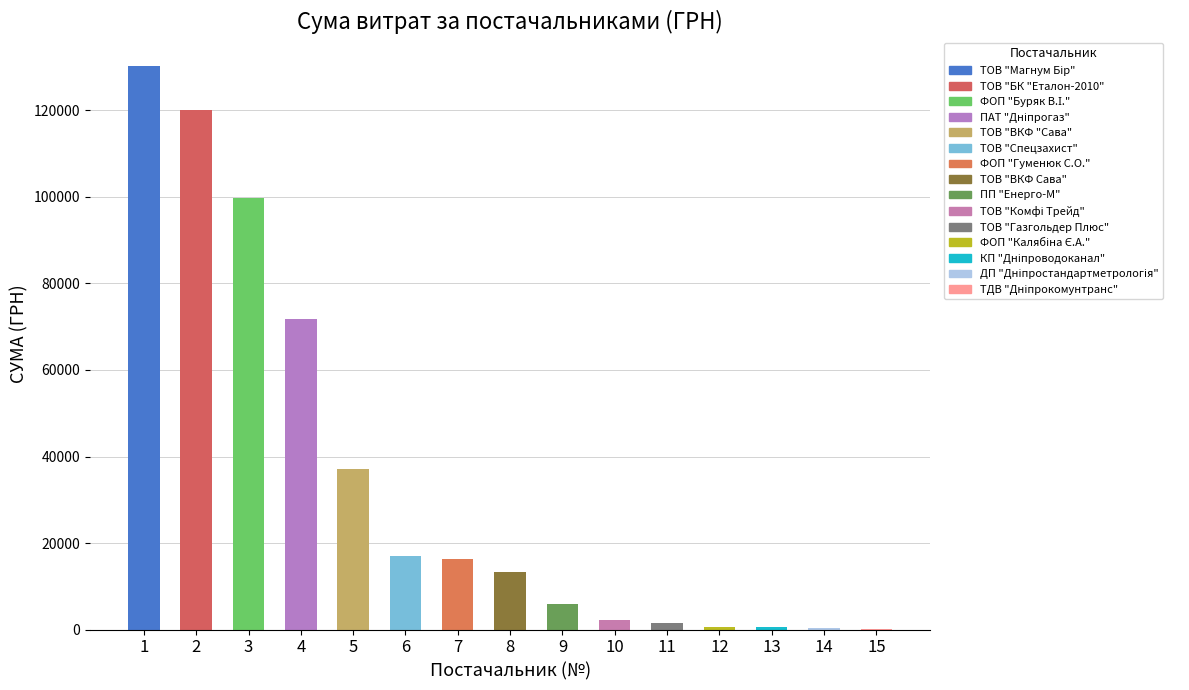

The value at 8 is 21682.0. True or false?

False